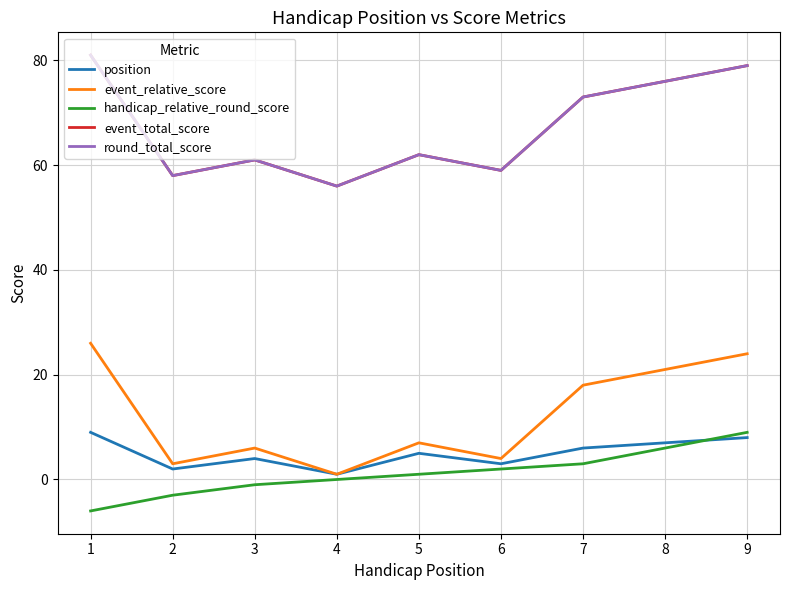

Is this an area chart (filled region under the line)?

No